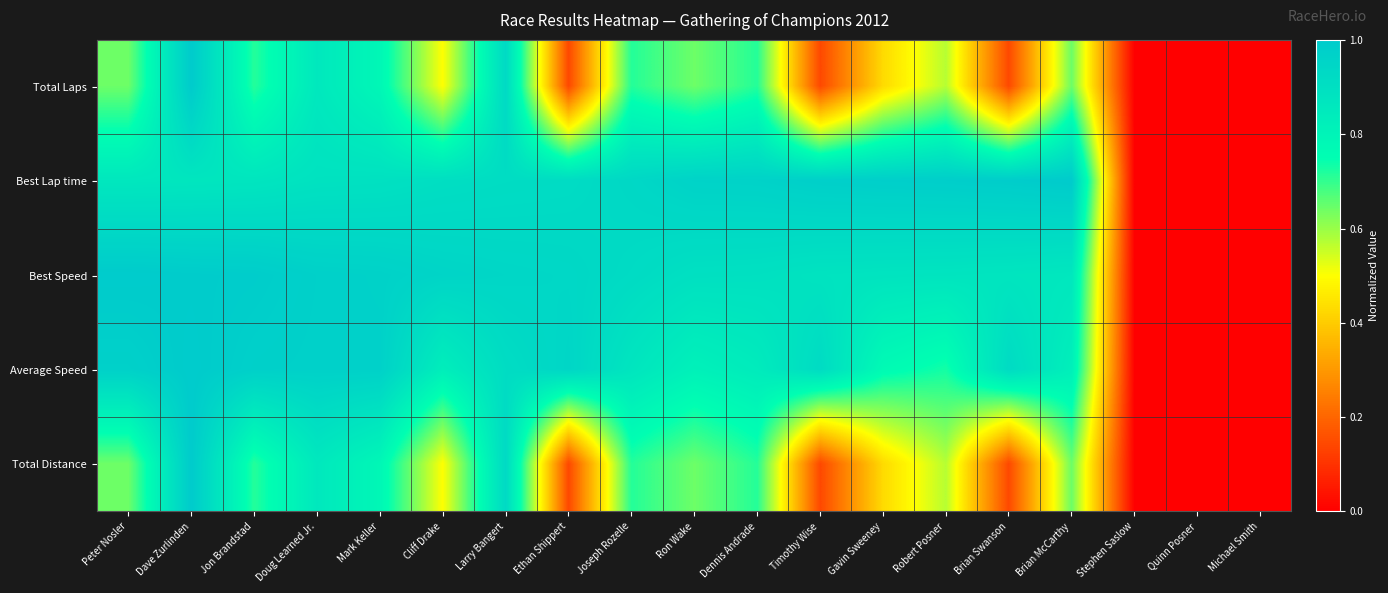

At which category is the sum across all series the highest?

Dave Zurlinden